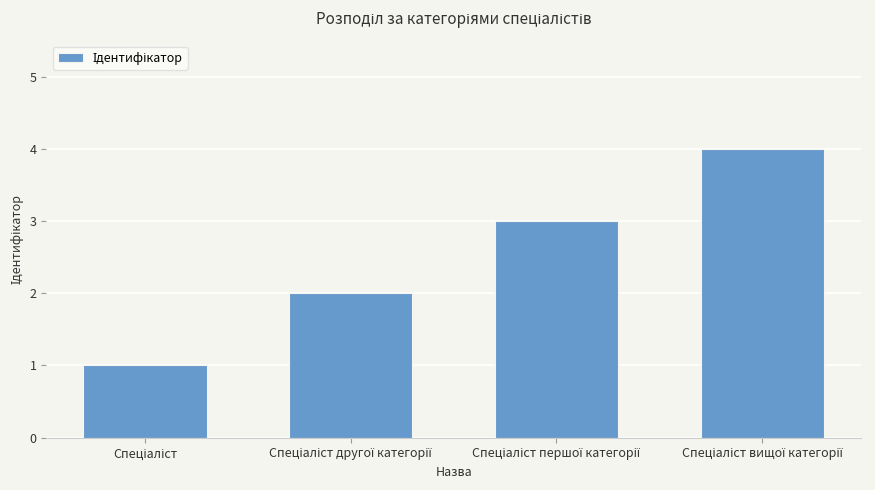

What is the difference between the maximum and minimum values?

3